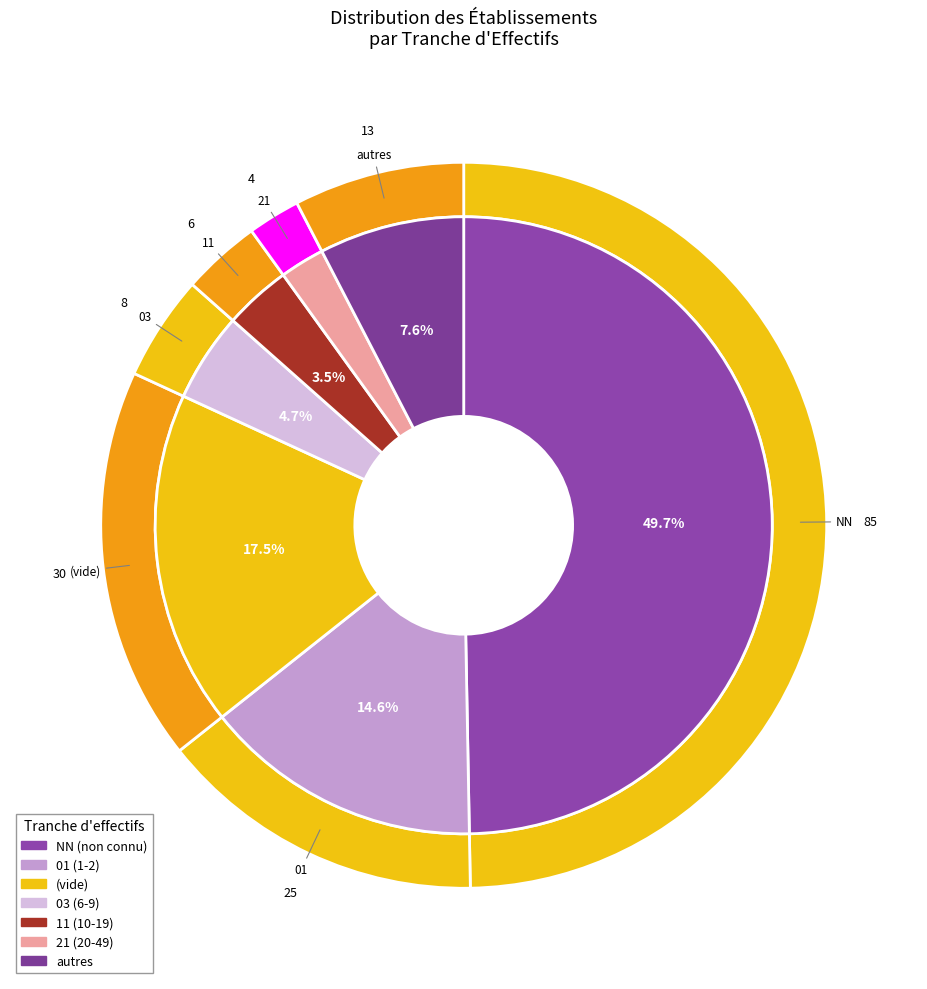

True or false: NN accounts for 17% of the total.

False